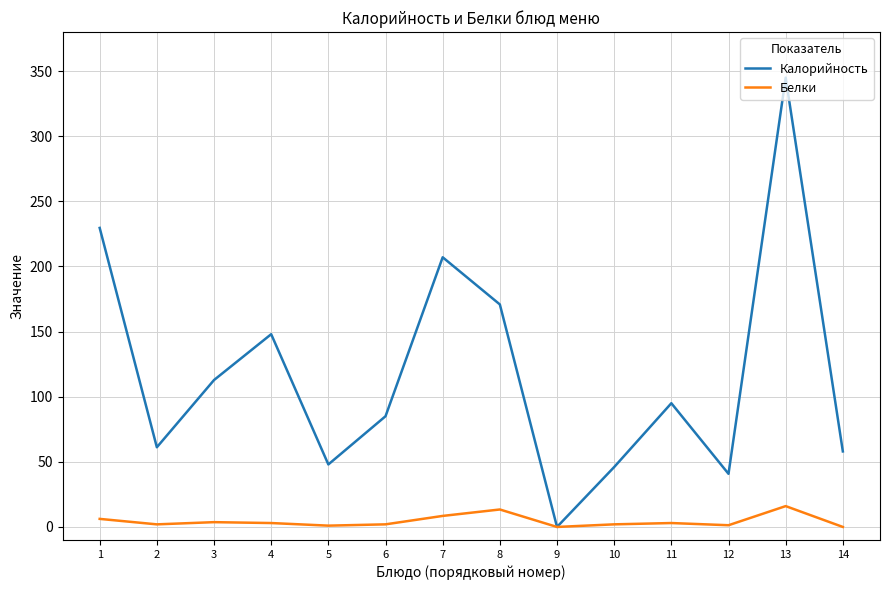

The value of Калорийность at 2 is 25.6. True or false?

False